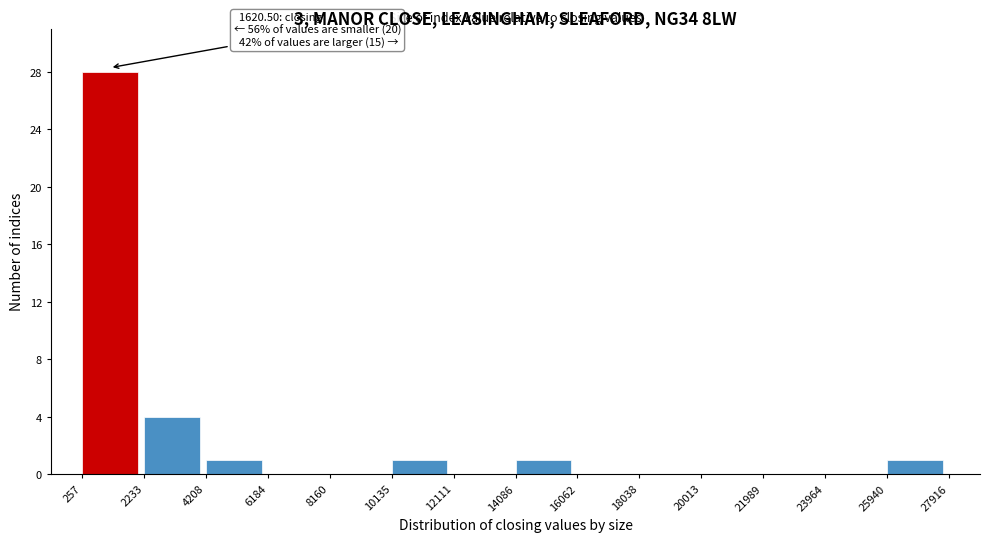

Over which range of the x-axis is the bar tallest?

257 to 2233